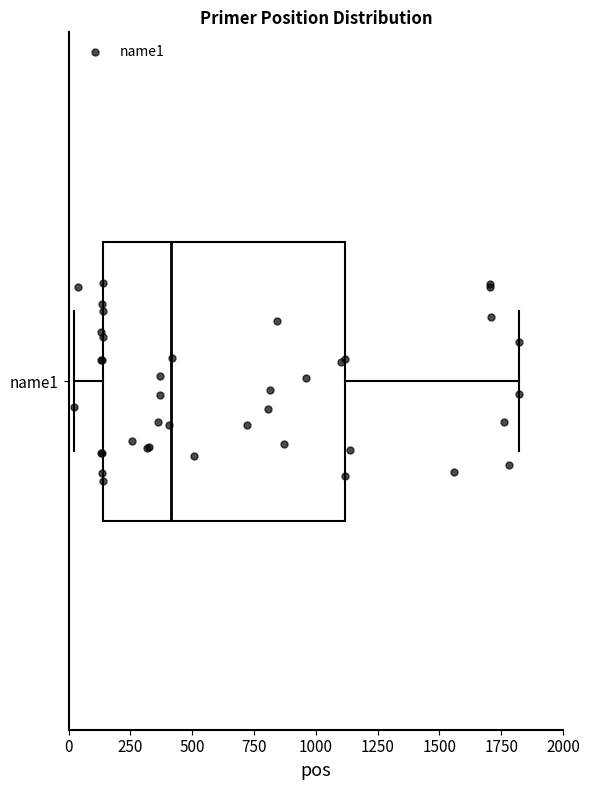

Transcribe this box plot: give where the median line is, the range the box spans, and where the two whiskers end, as read against the x-axis. The values are not printed on the chart, so give them approximately, as read against the axis.

median 400, box 150 to 1100, whiskers 0 to 1800